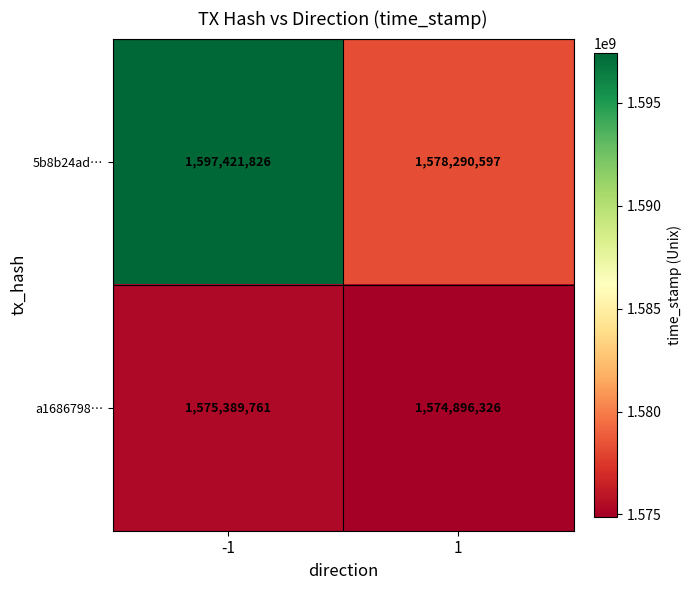

What is the maximum value for a1686798…?

1575389761